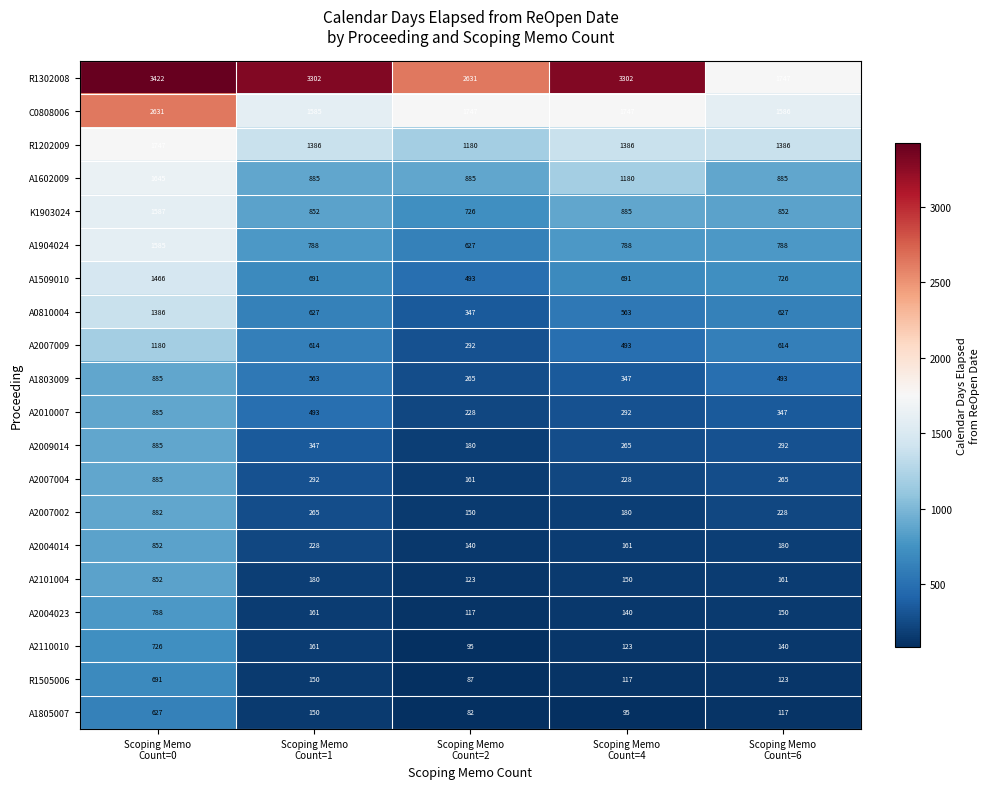

Between Scoping Memo
Count=0 and Scoping Memo
Count=6, which series saw the biggest shift?

R1302008